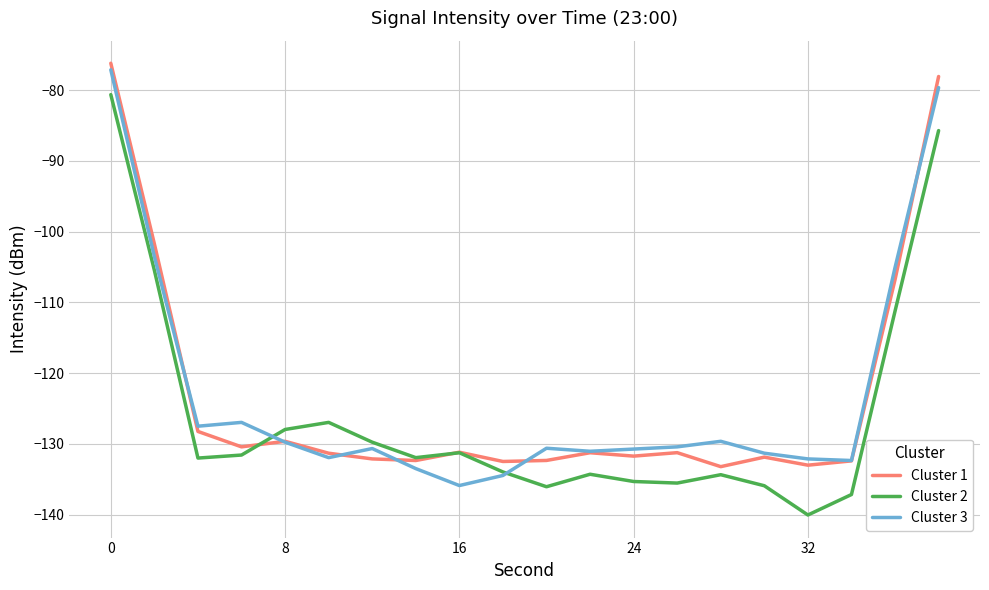

What is the maximum value for Cluster 1?

-76.2